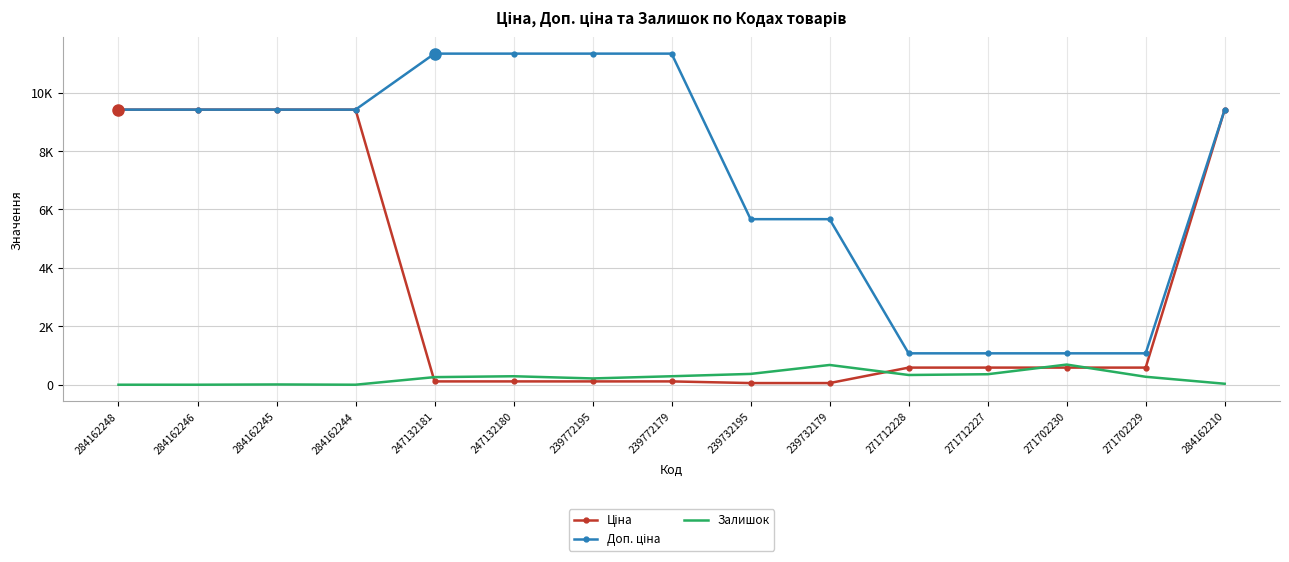

True or false: Доп. ціна has a value of 4961.3 at 284162246.

False